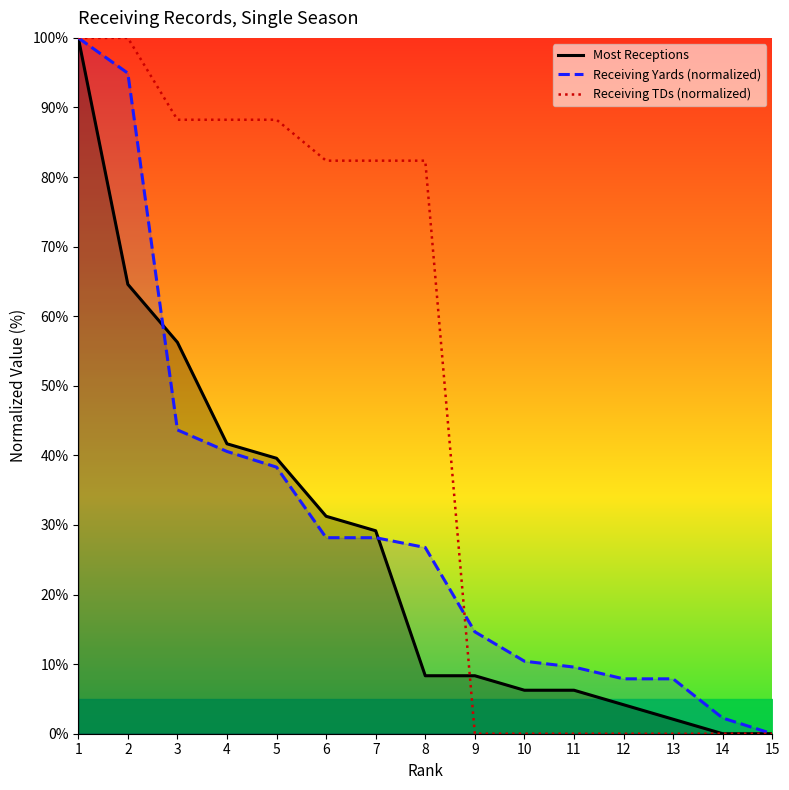

The value of Most Receptions at 15 is -57.9. True or false?

False